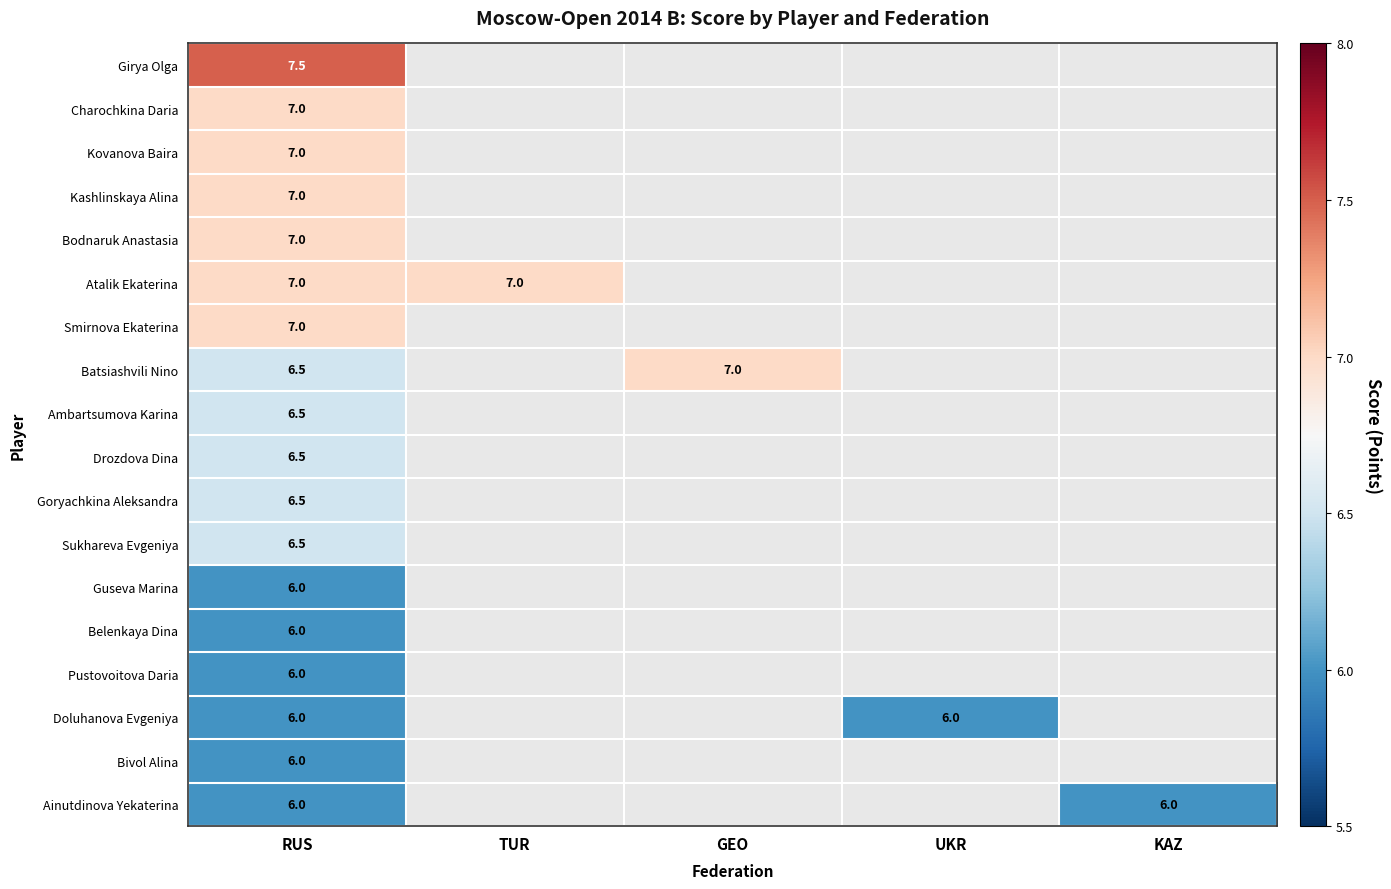

How many data points does each series have?

5